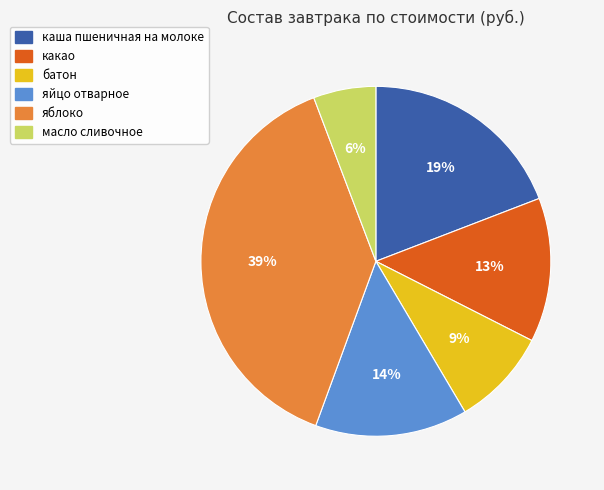

To the nearest percent, what is the average slice percentage?

17%